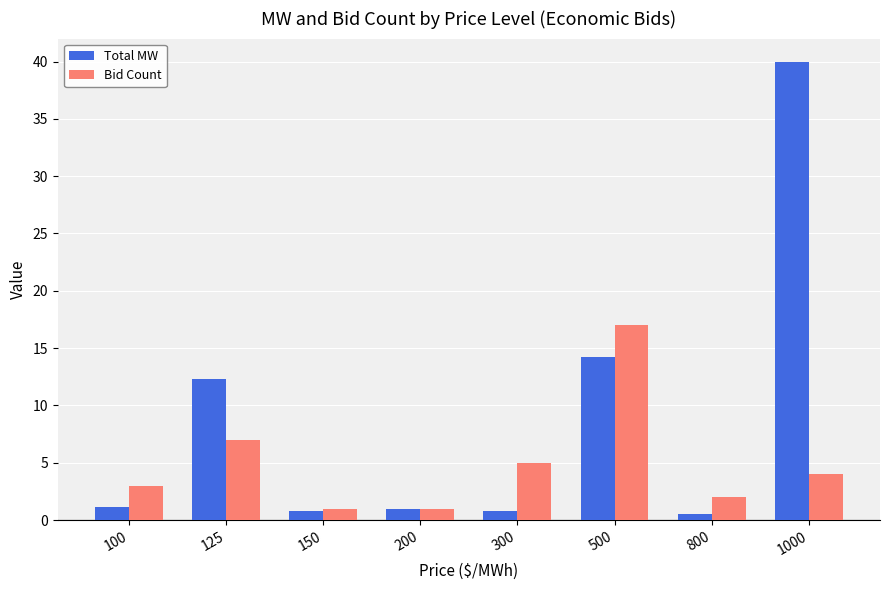

At which label does Bid Count reach its peak?

500